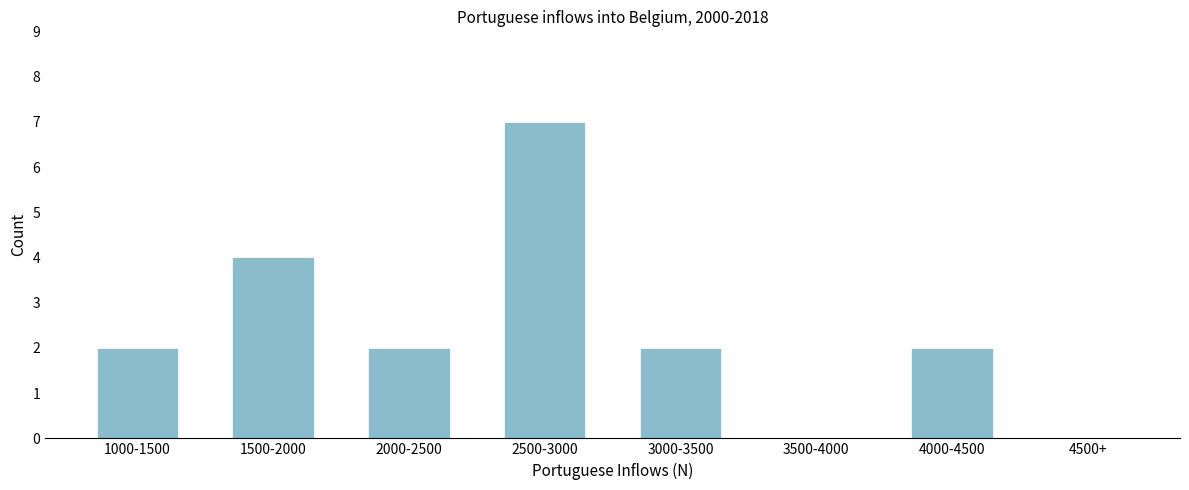

Reading left to right, transcribe all the data shown in this chart.

1000-1500=2	1500-2000=4	2000-2500=2	2500-3000=7	3000-3500=2	3500-4000=0	4000-4500=2	4500+=0